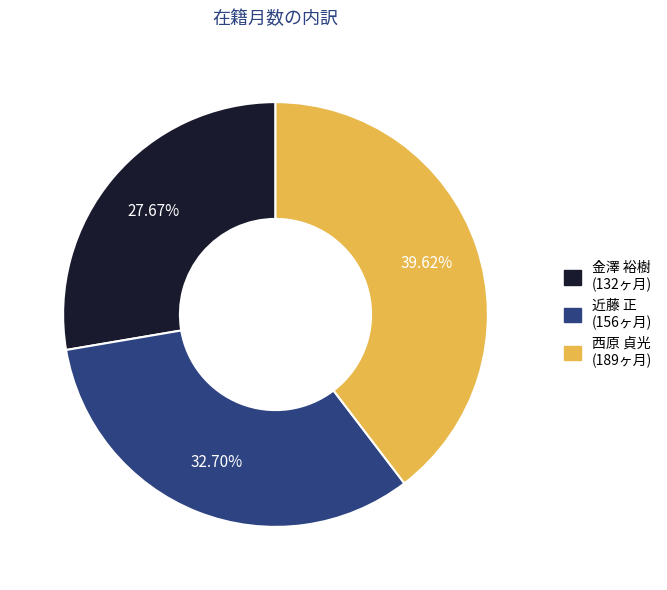

What portion of the pie excludes 金澤 裕樹?

72.3%